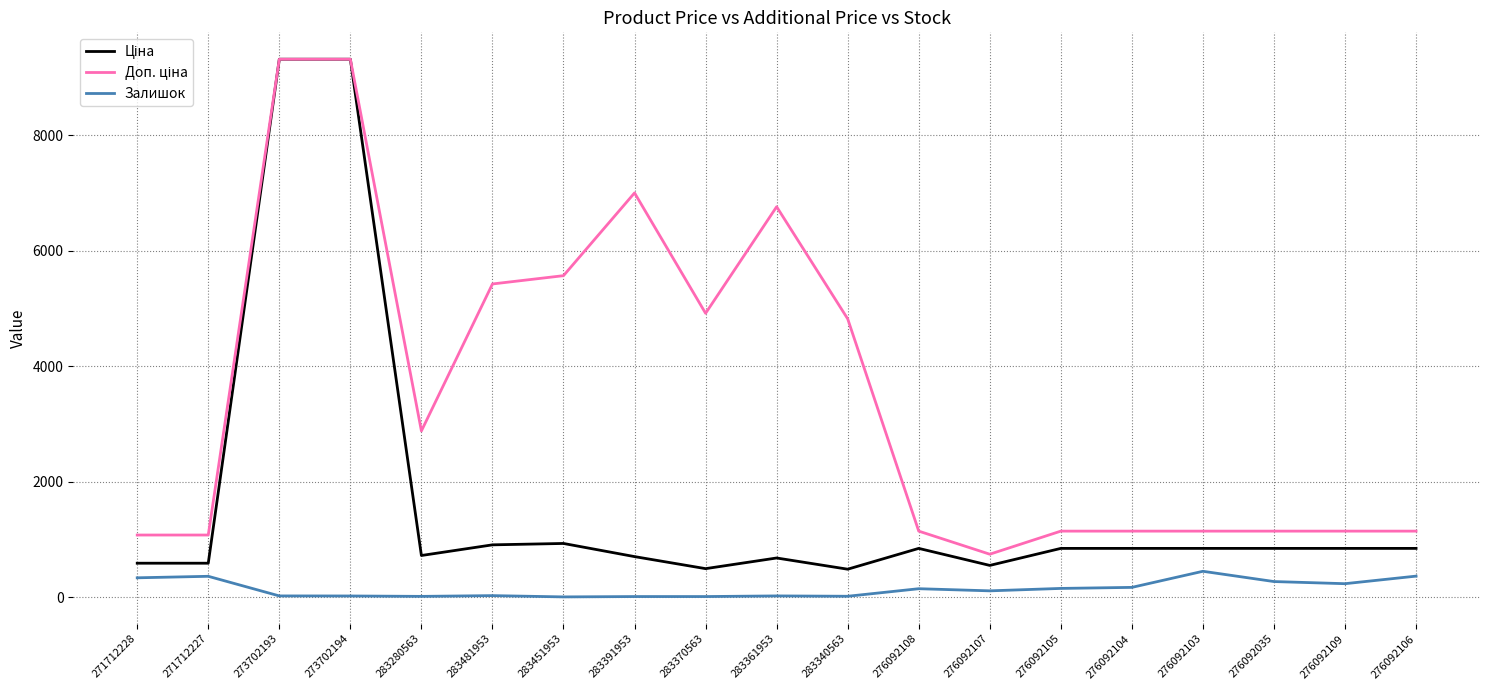

What is the greatest value displayed?

9321.4